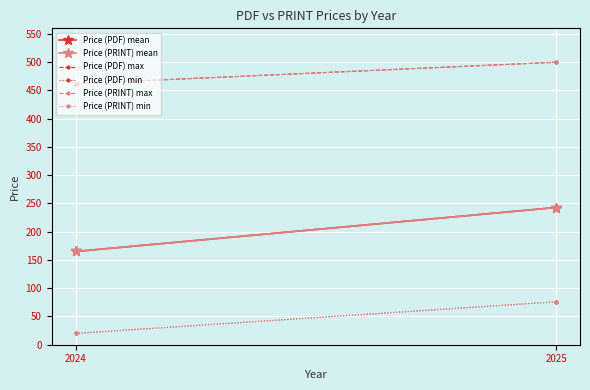

At how many categories does at least one series exceed 367?

2